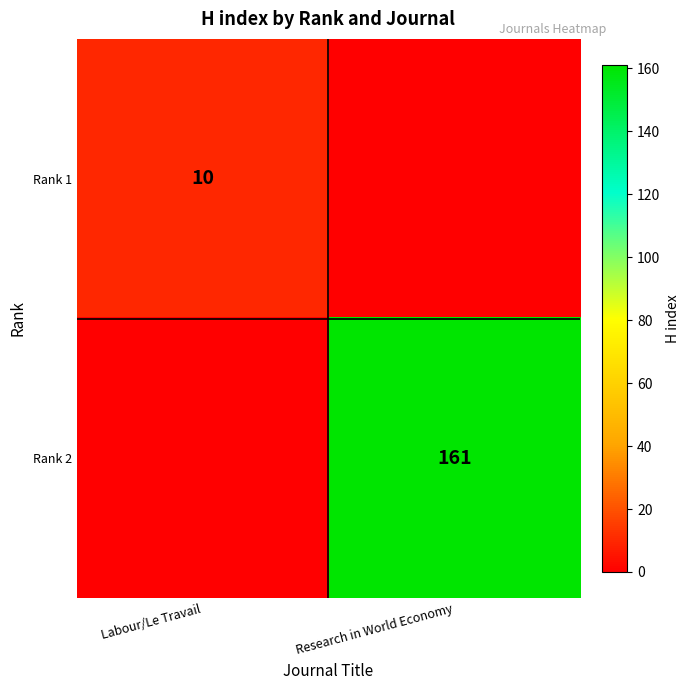

At which category is the sum across all series the highest?

Research in World Economy